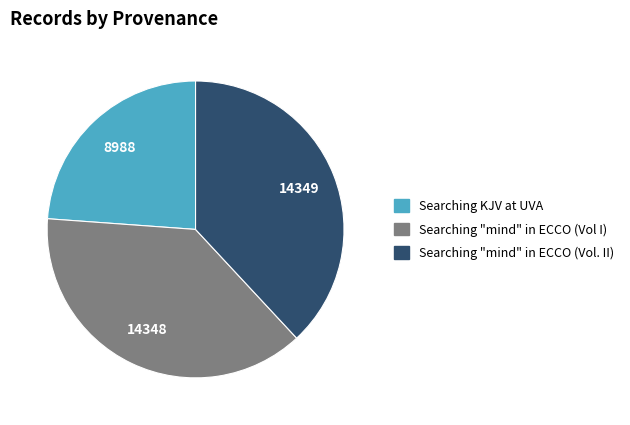

Is there any slice that represents more than half of the pie?

No